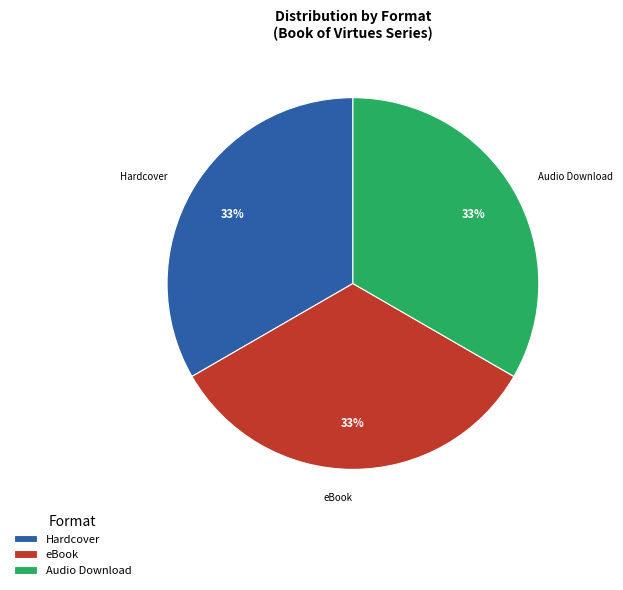

To the nearest percent, what is the combined percentage of eBook and Hardcover?

67%